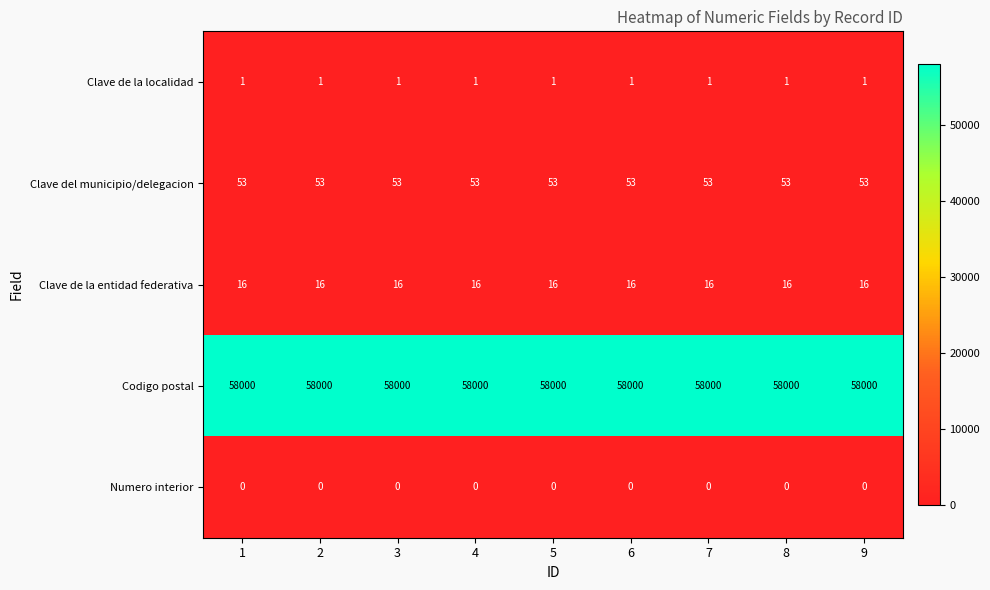

What is the total value across all series at 6?

58070